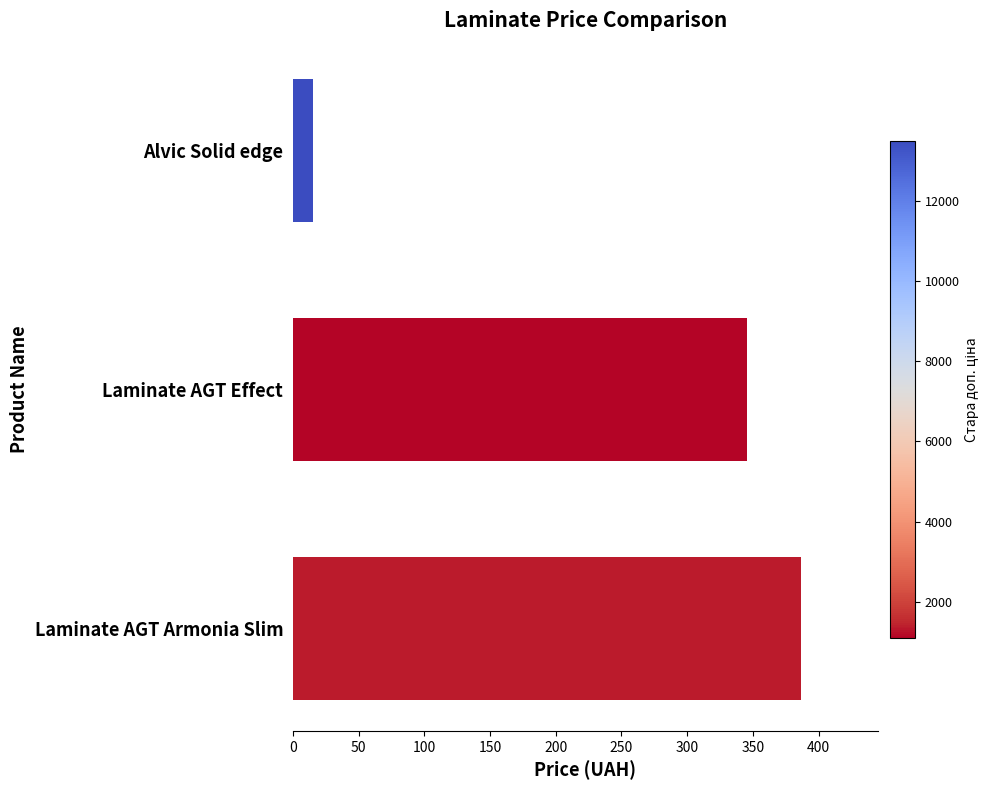

What is the sum of all values?

748.1